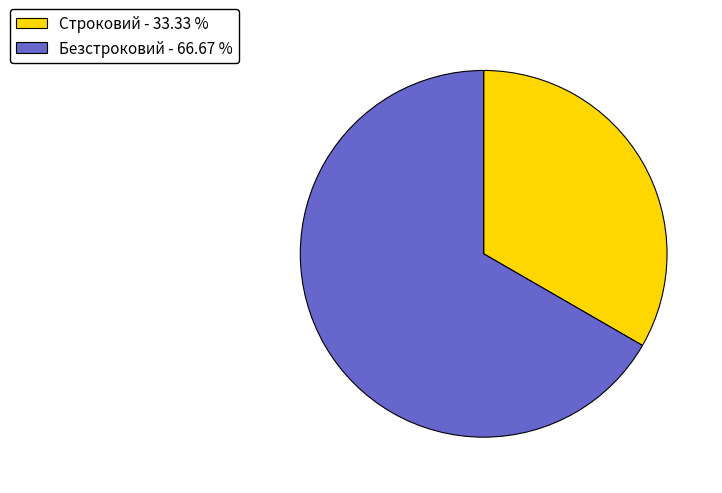

Approximately how many times larger is the value at Строковий compared to Безстроковий?

0.5